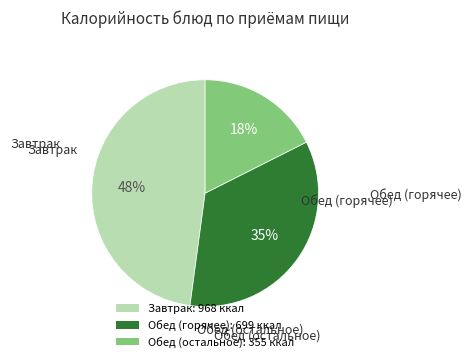

Which has a higher value, Завтрак: 968 ккал or Обед (горячее): 699 ккал?

Завтрак: 968 ккал